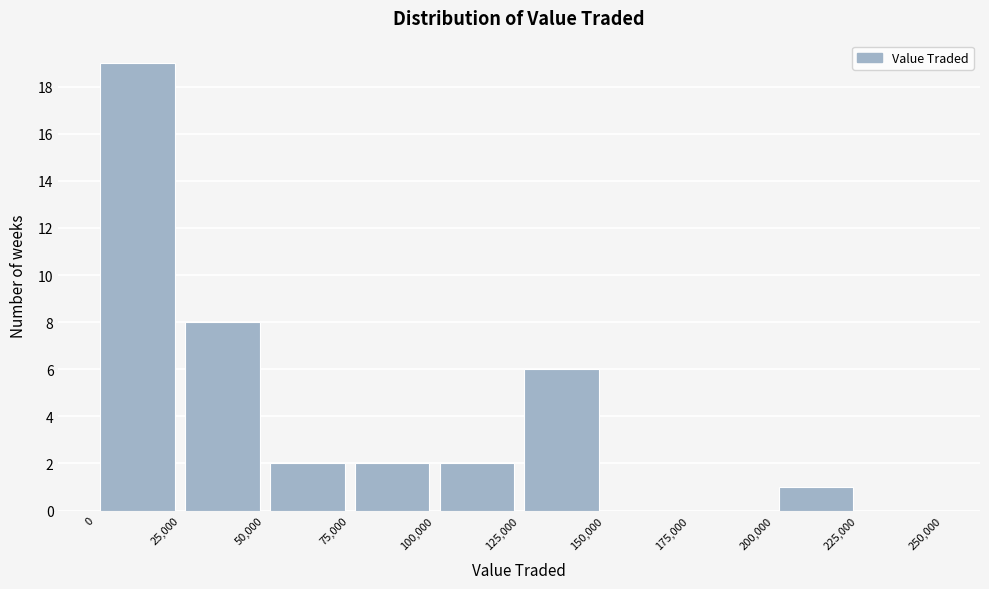

Reading left to right, list every bar in this chart as the range it spans on the x-axis followed by its height. The values are not printed on the chart, so give them approximately, as read against the axis.

0 to 25,000: 19
25,000 to 50,000: 8
50,000 to 75,000: 2
75,000 to 100,000: 2
100,000 to 125,000: 2
125,000 to 150,000: 6
150,000 to 175,000: 0
175,000 to 200,000: 0
200,000 to 225,000: 1
225,000 to 250,000: 0